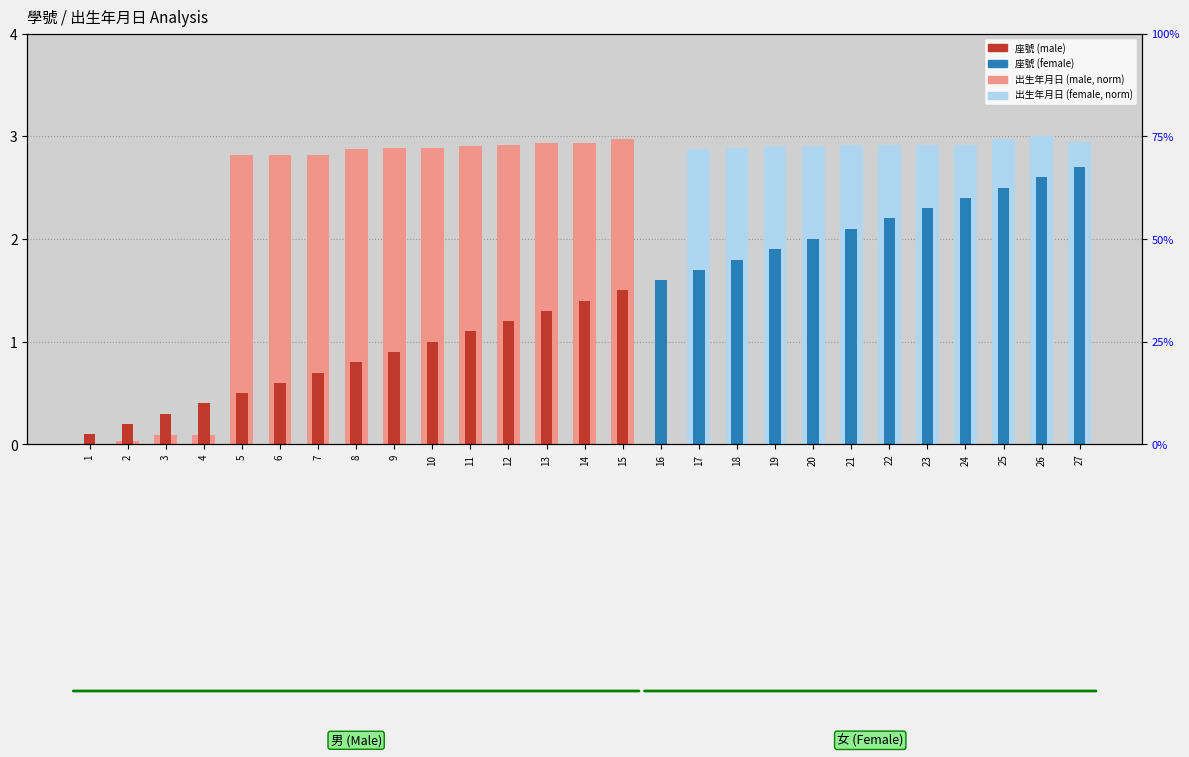

At which label does 座號 (scaled) reach its minimum?

1